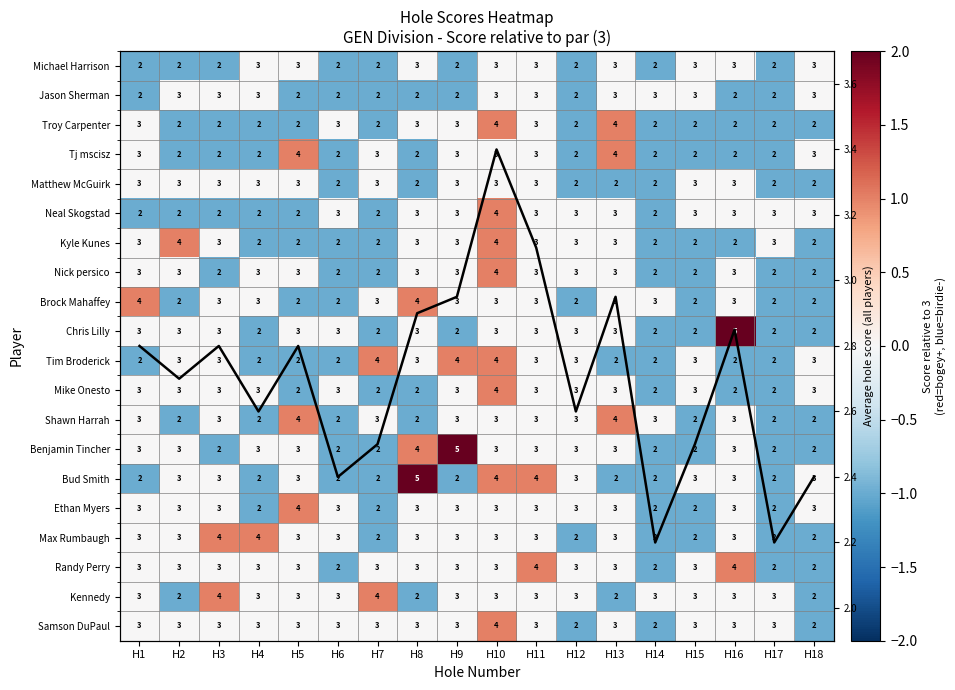

Is it true that Michael Harrison equals -1 at H12?

True